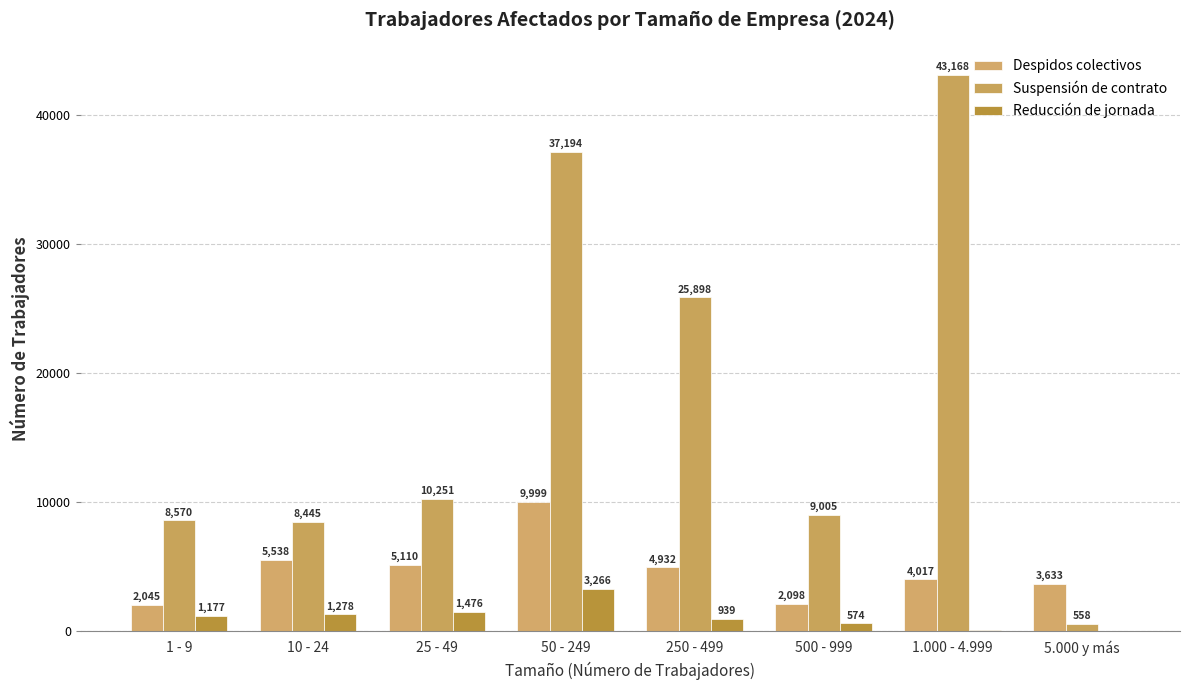

Count the number of data series in this chart.

3